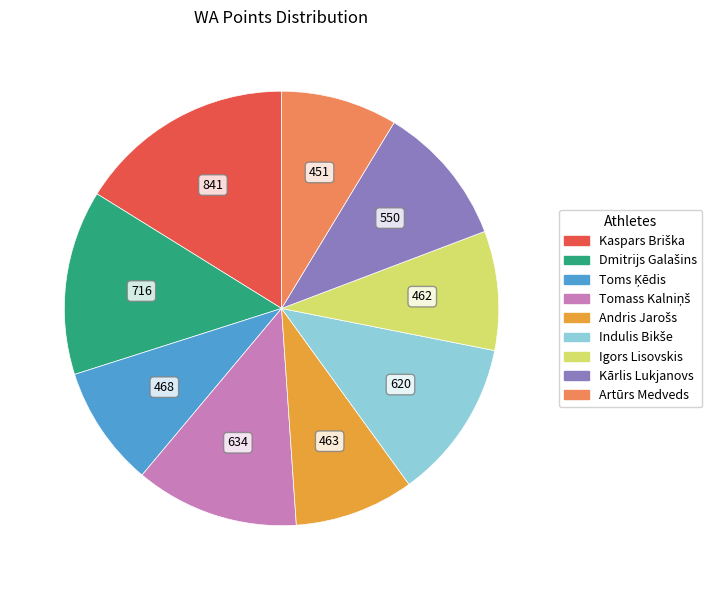

Is it true that Igors Lisovskis is 20% of the pie?

False